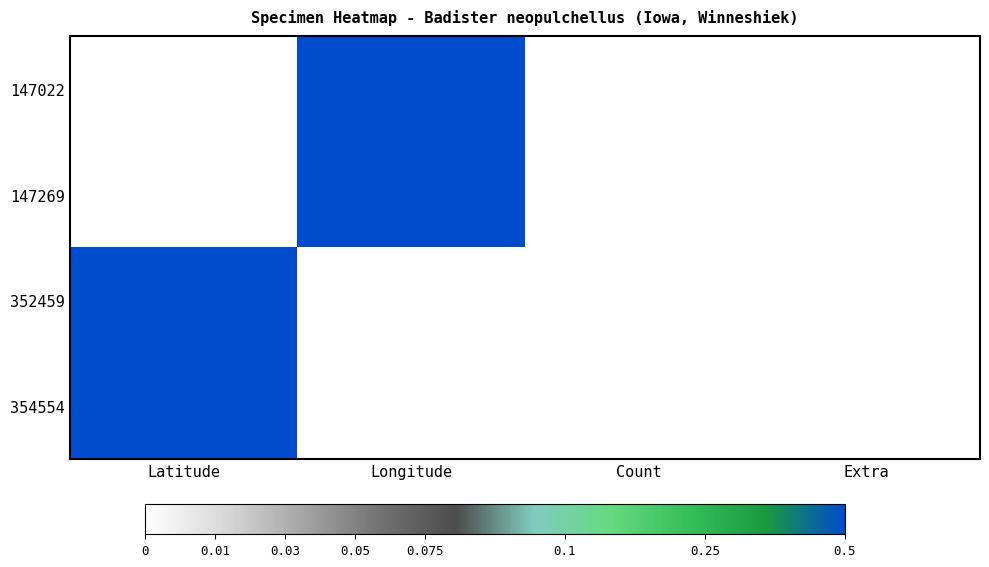

What is the total value across all series at Latitude?

2.0